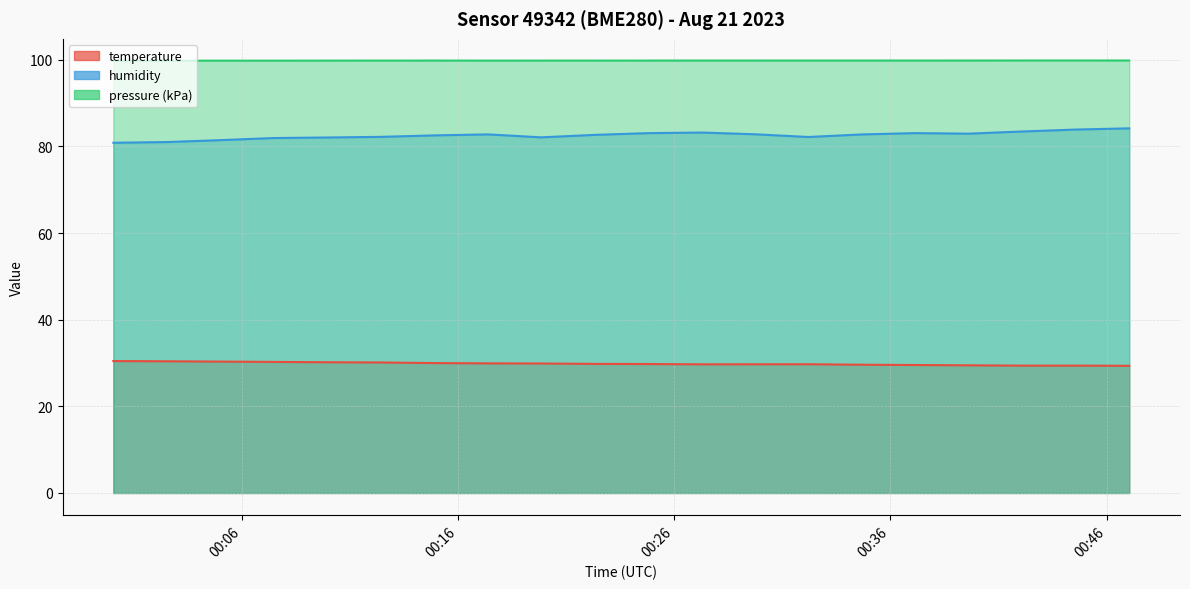

Reading left to right, list all the values displayed in this chart.

temperature: 30.4	30.4	30.3	30.3	30.2	30.1	30.0	29.9	29.9	29.8	29.8	29.7	29.7	29.7	29.6	29.5	29.5	29.4	29.4	29.4
humidity: 80.8	81.0	81.5	81.9	82.1	82.2	82.5	82.8	82.1	82.7	83.1	83.2	82.8	82.2	82.8	83.1	83.0	83.5	83.9	84.2
pressure_scaled: 99.8	99.8	99.8	99.8	99.8	99.8	99.8	99.8	99.8	99.8	99.8	99.8	99.8	99.8	99.8	99.8	99.8	99.8	99.8	99.8